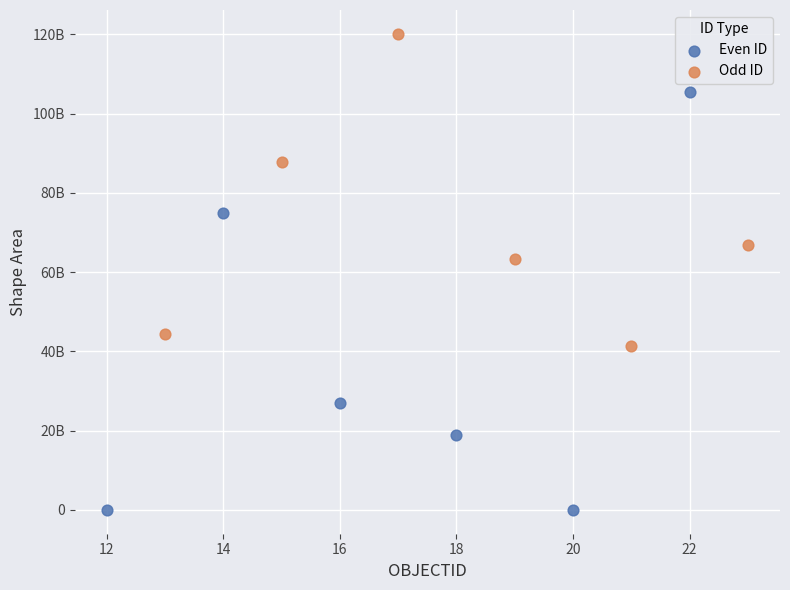

Which series has the widest spread of Y values?

Even ID